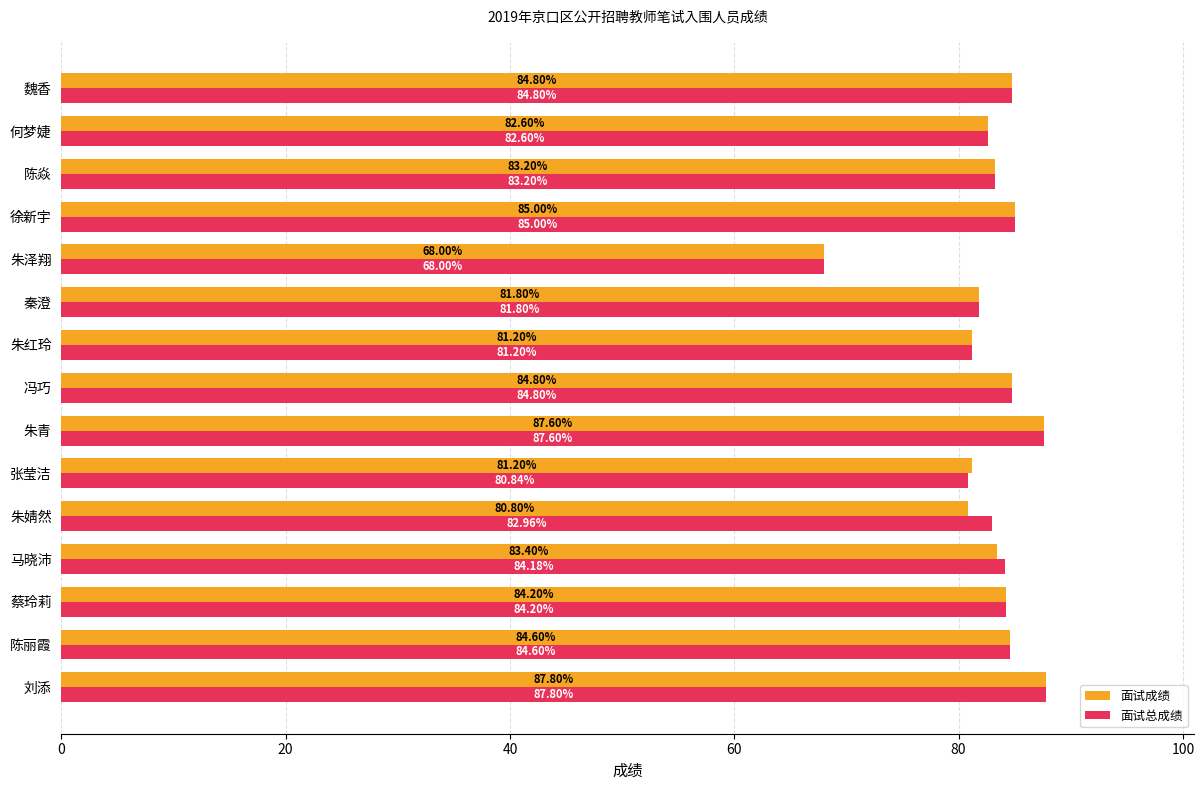

Which series has the largest total across all categories?

面试总成绩